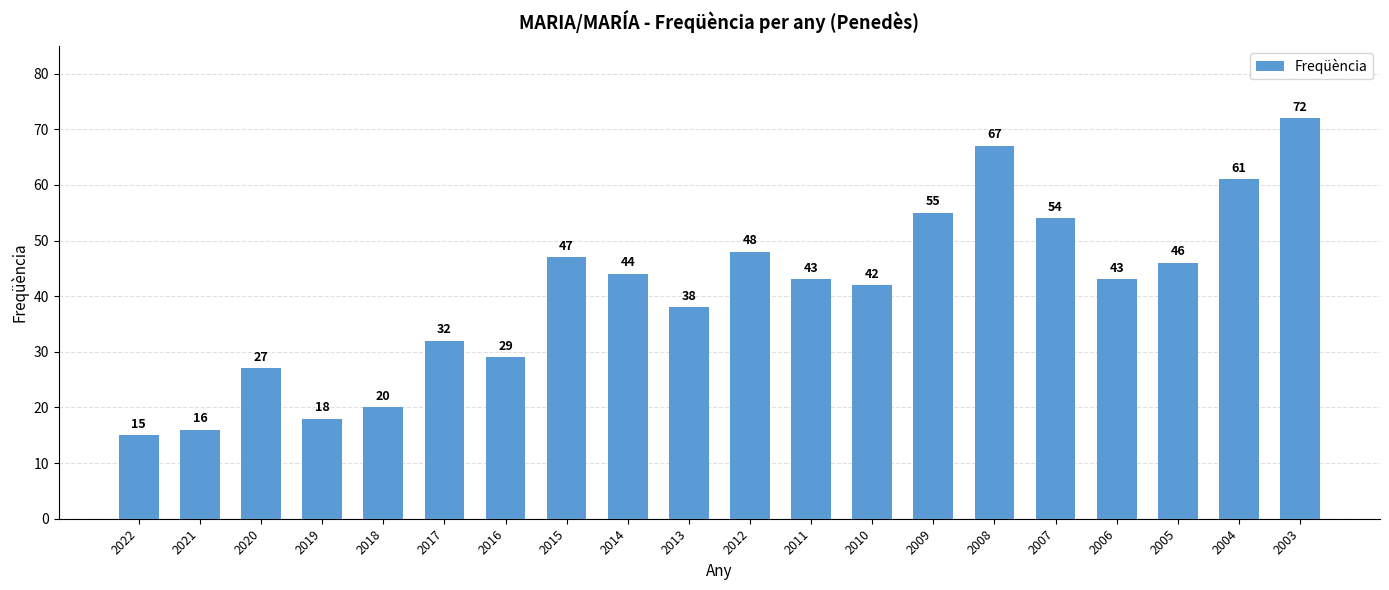

What is the value of the 11th bar from the left?

48